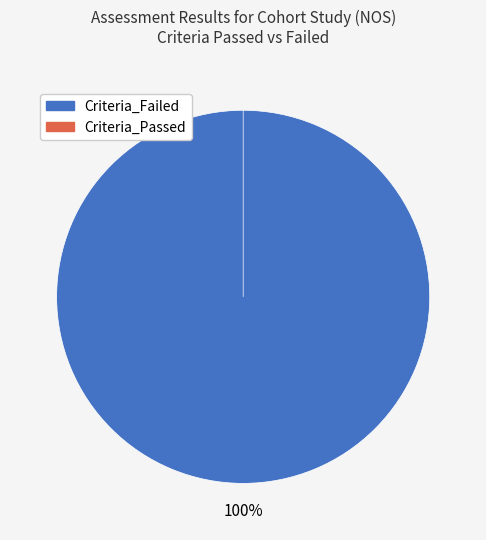

The Criteria_Passed slice represents 1% of the pie. True or false?

False